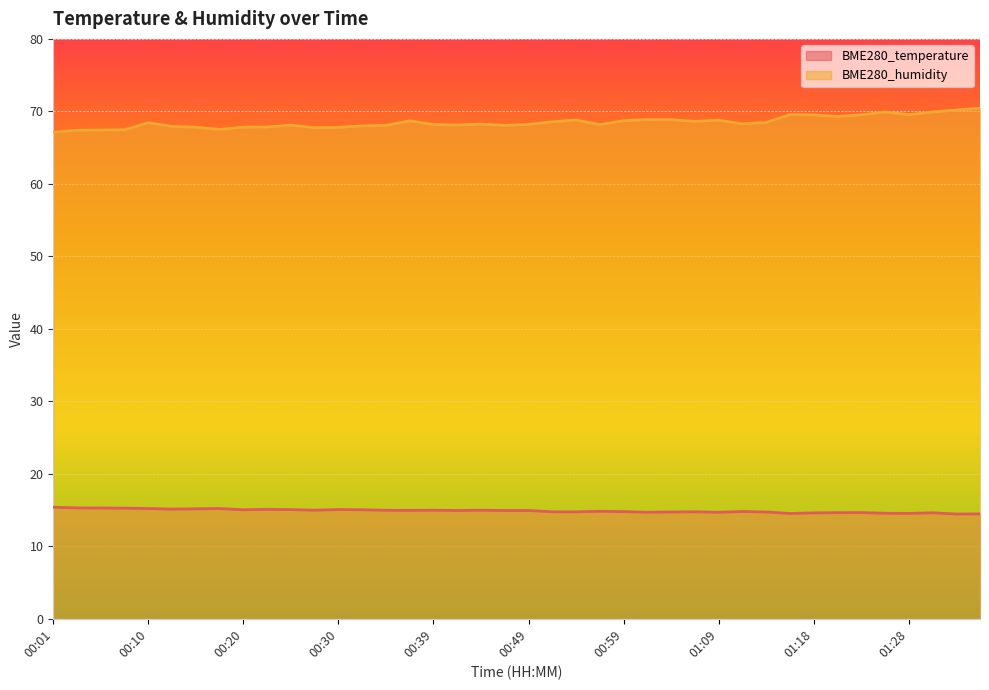

What is the approximate value of BME280_humidity at 00:18?

67.5